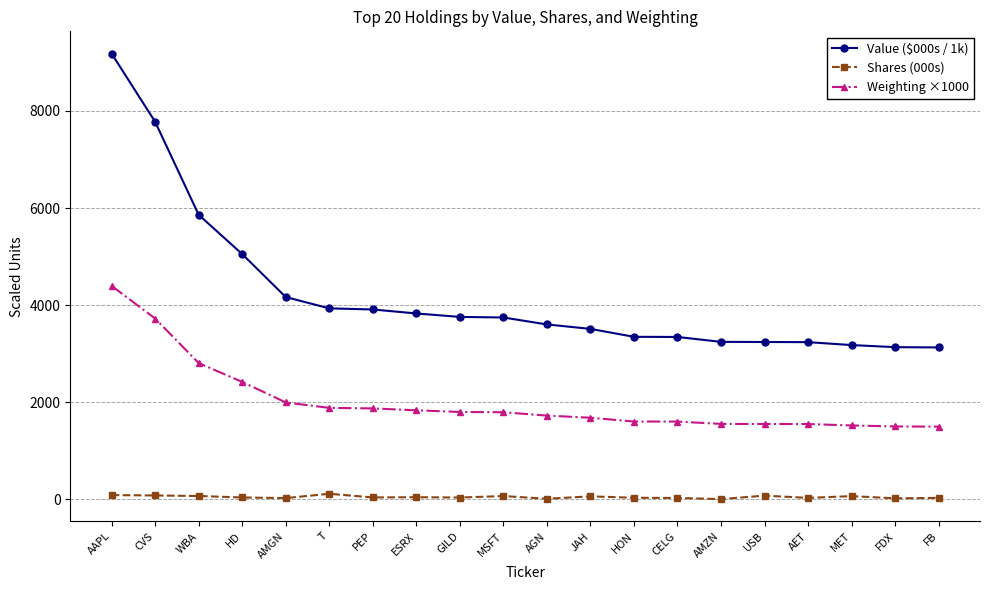

At which category does the chart reach its peak across all series?

AAPL